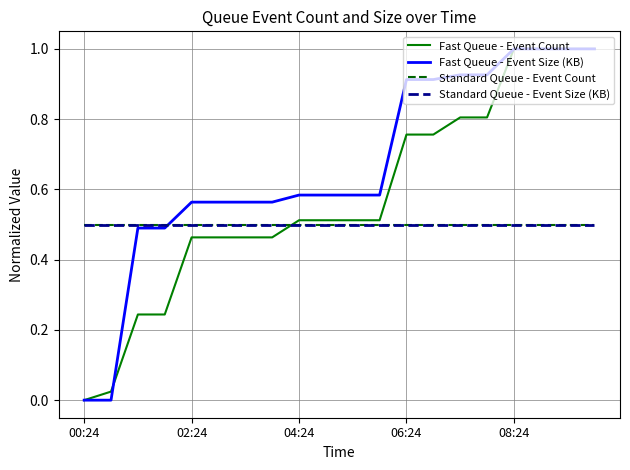

At how many categories does at least one series exceed 0?

20